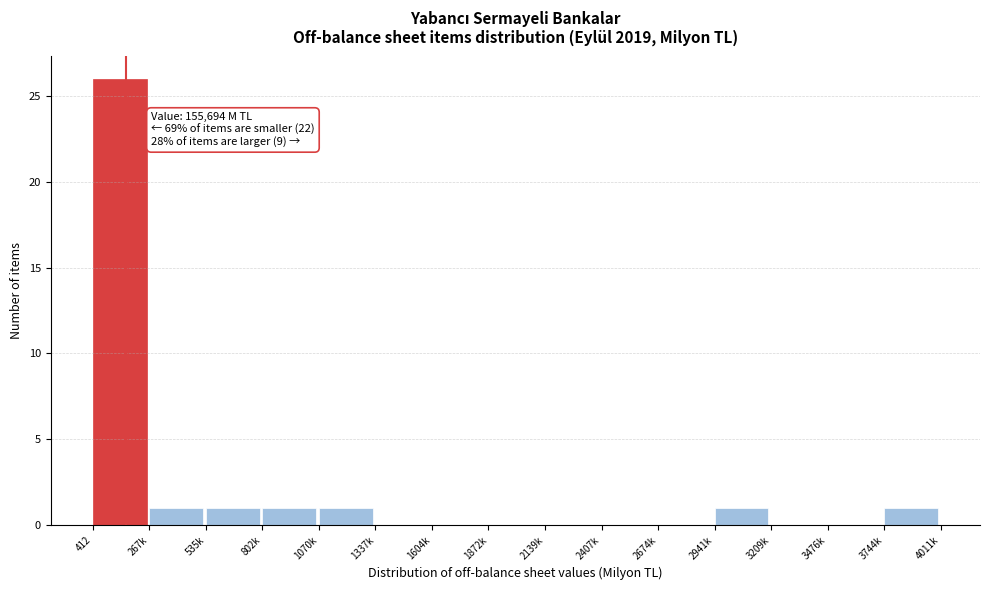

Reading left to right, what are all the values shown in this chart?

412=26	267k=1	535k=1	802k=1	1070k=1	1337k=0	1604k=0	1872k=0	2139k=0	2407k=0	2674k=0	2941k=1	3209k=0	3476k=0	3744k=1